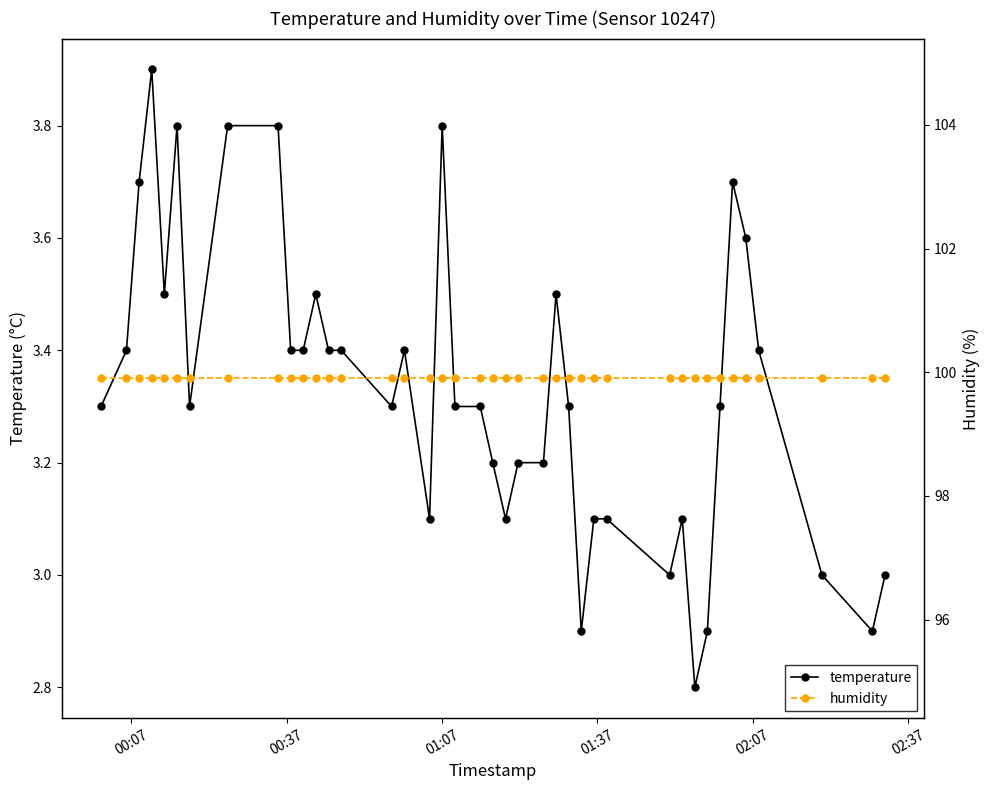

In temperature, how many points are higher than both neighbors (excluding endpoints)?

8